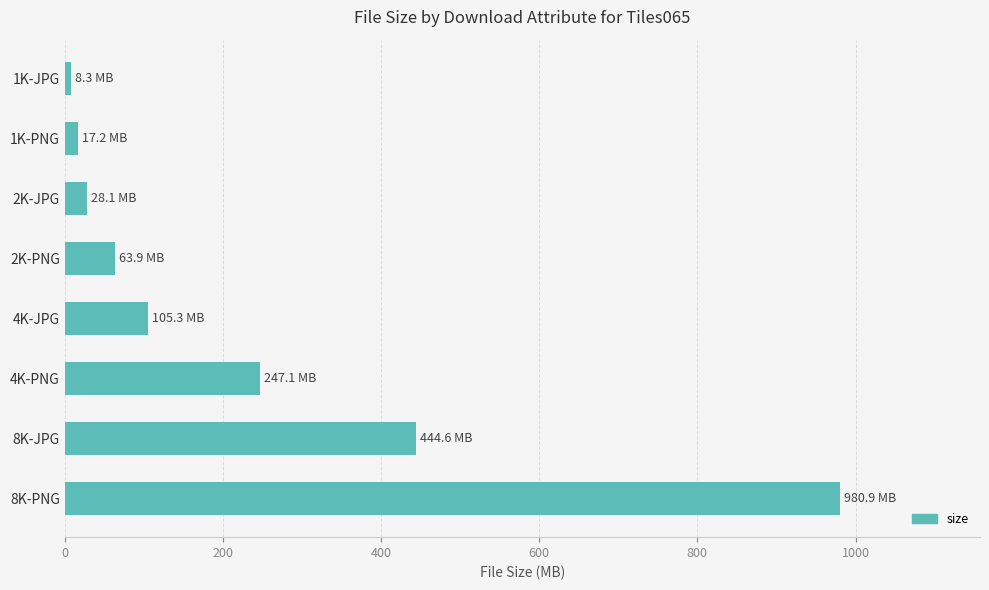

What is the smallest value displayed?

8.3